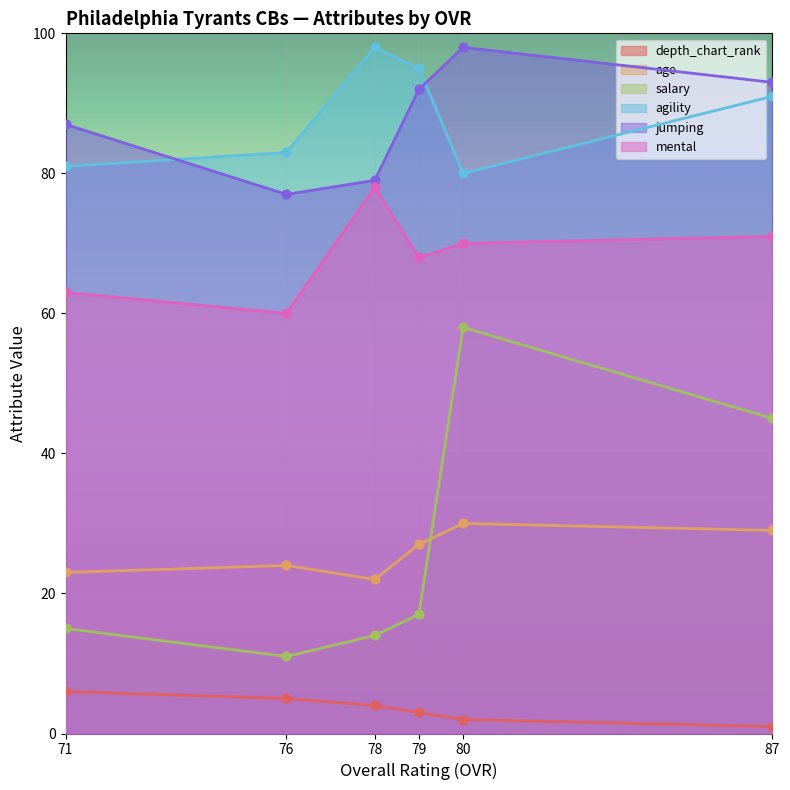

Which series has the largest total across all categories?

agility